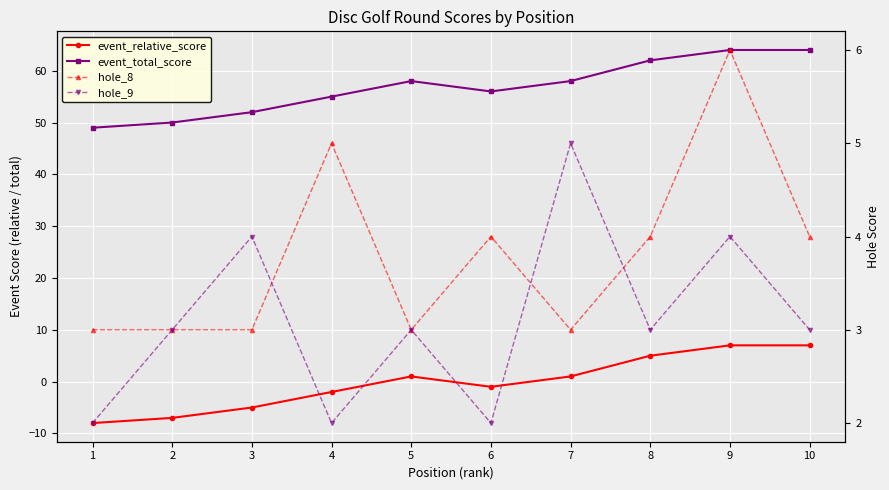

What is the difference between the maximum and minimum values in the hole_9 series?

3